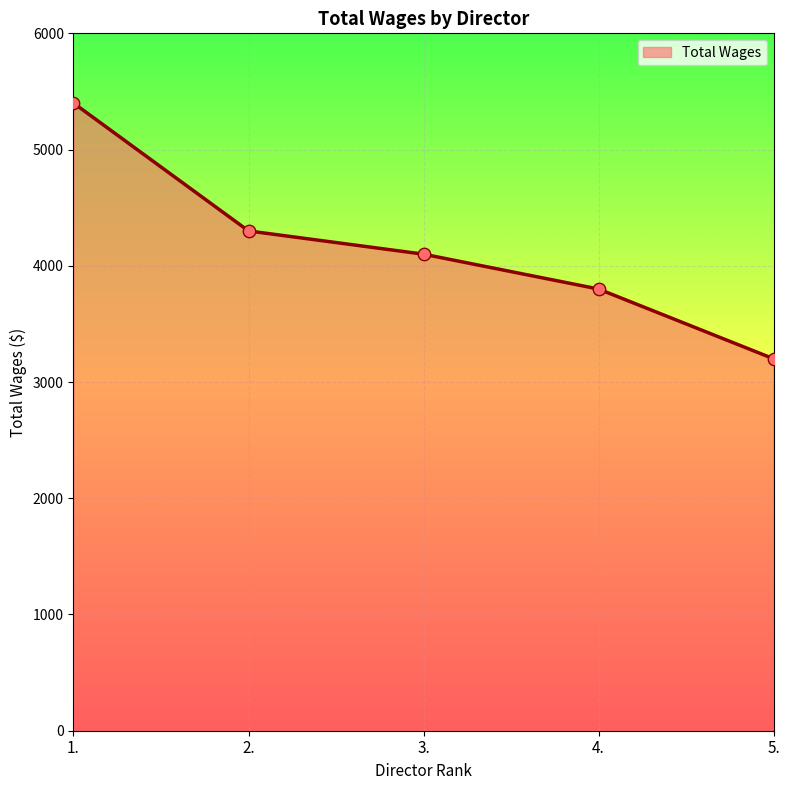

Approximately how many times larger is the value at 3. compared to 1.?

0.8